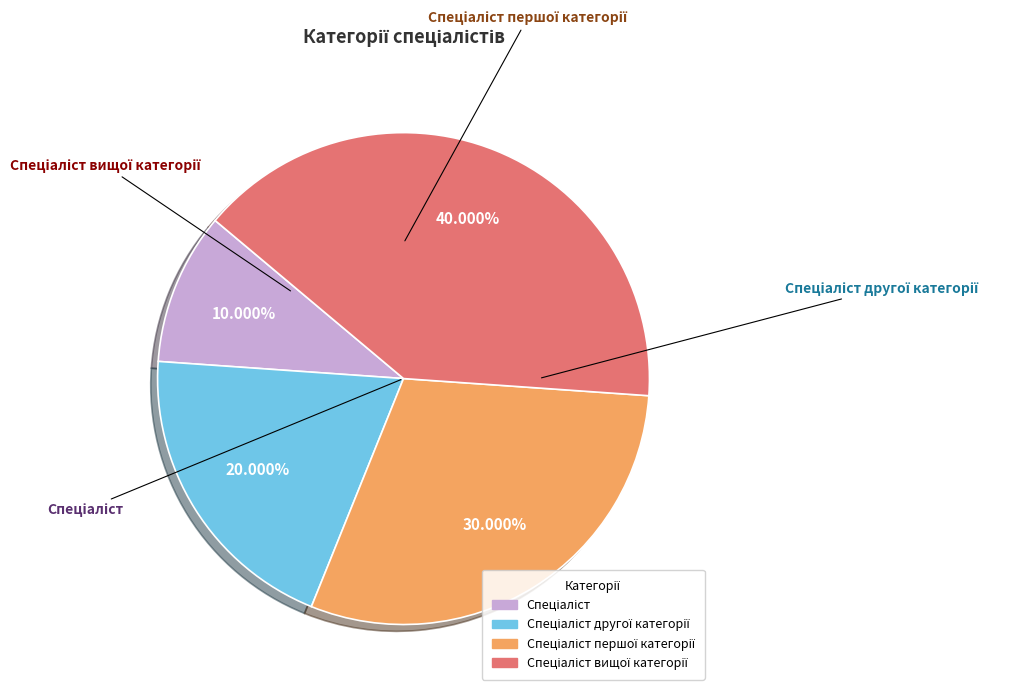

Does any single category account for the majority?

No